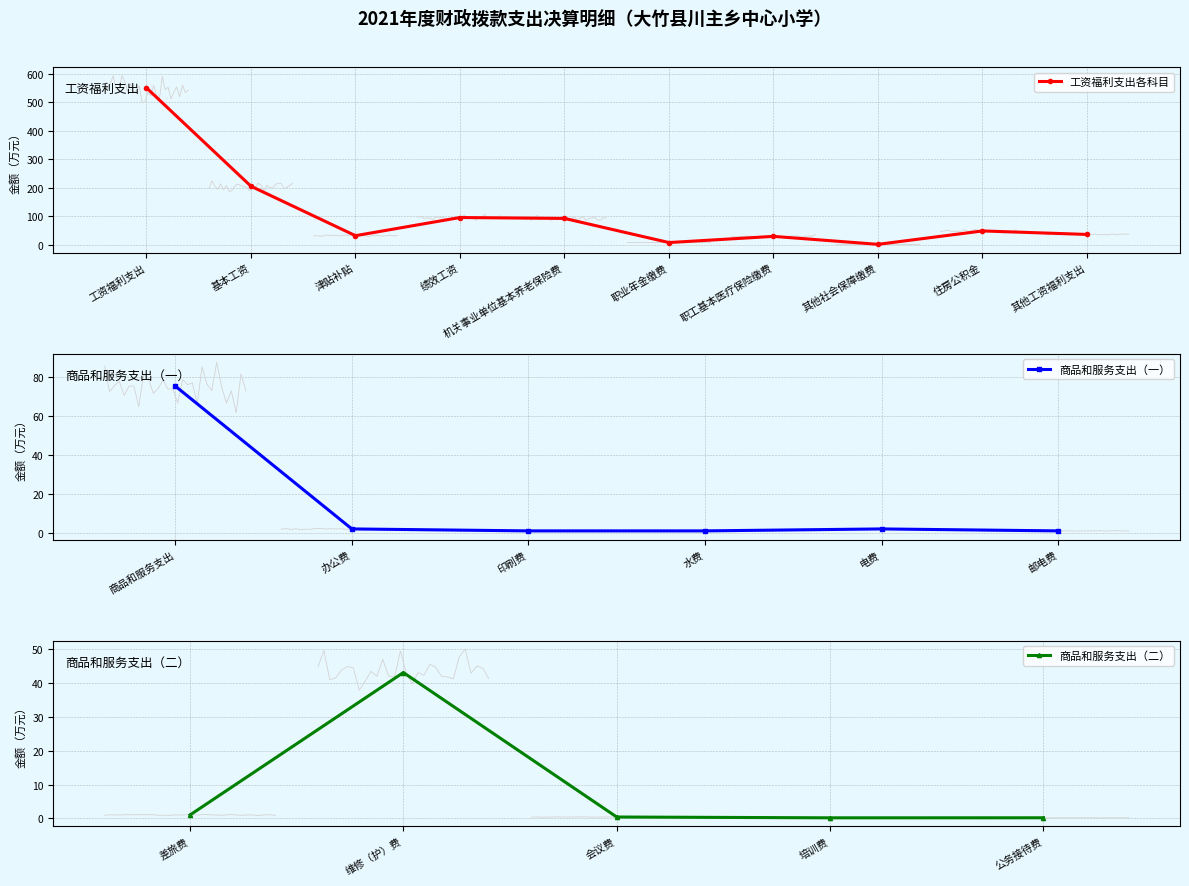

List the labels in order of value, smallest first.

培训费, 公务接待费, 会议费, 印刷费, 水费, 邮电费, 差旅费, 其他社会保障缴费, 办公费, 电费, 职业年金缴费, 职工基本医疗保险缴费, 津贴补贴, 其他工资福利支出, 维修（护）费, 住房公积金, 商品和服务支出, 机关事业单位基本养老保险费, 绩效工资, 基本工资, 工资福利支出